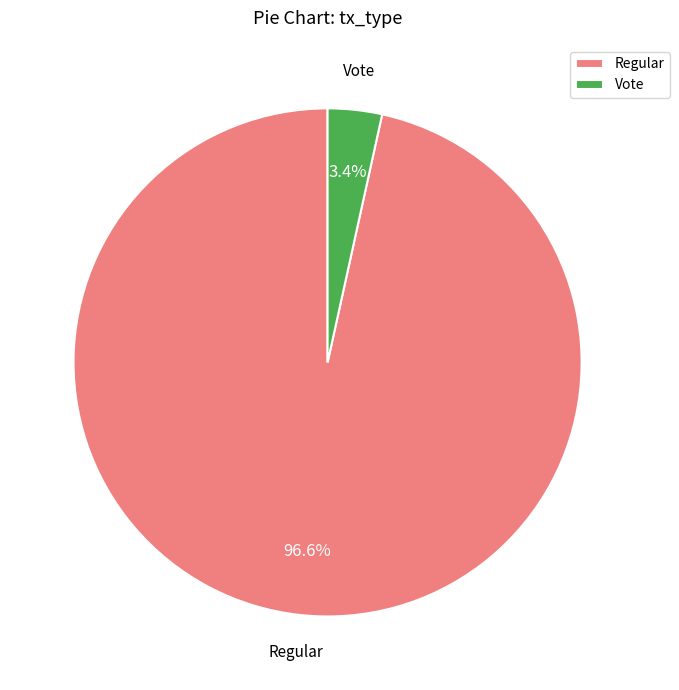

The Regular slice represents 91% of the pie. True or false?

False